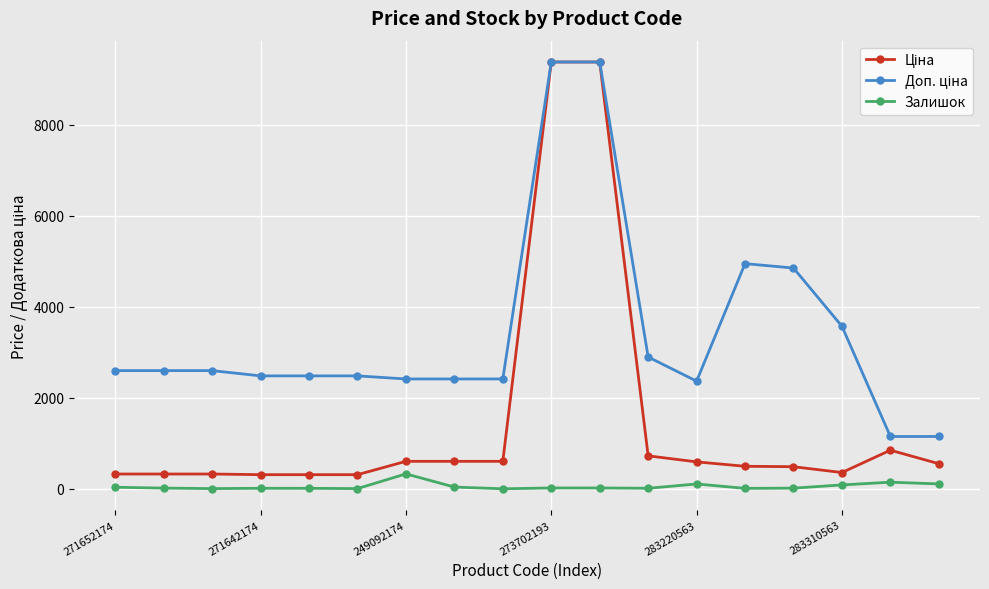

How many lines are shown in the chart?

3